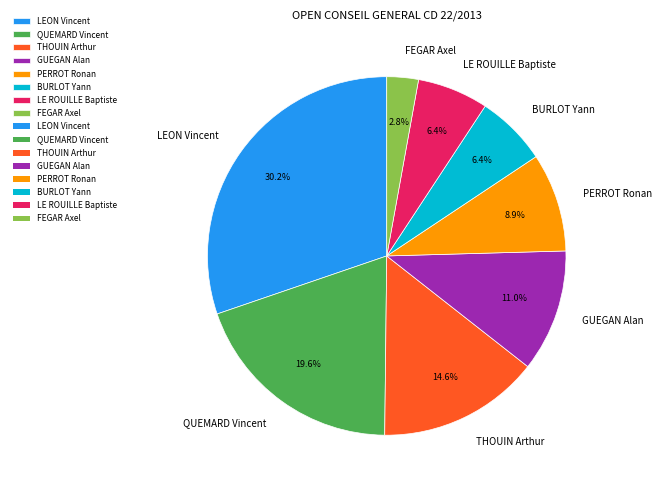

Which category has the biggest portion of the pie?

LEON Vincent